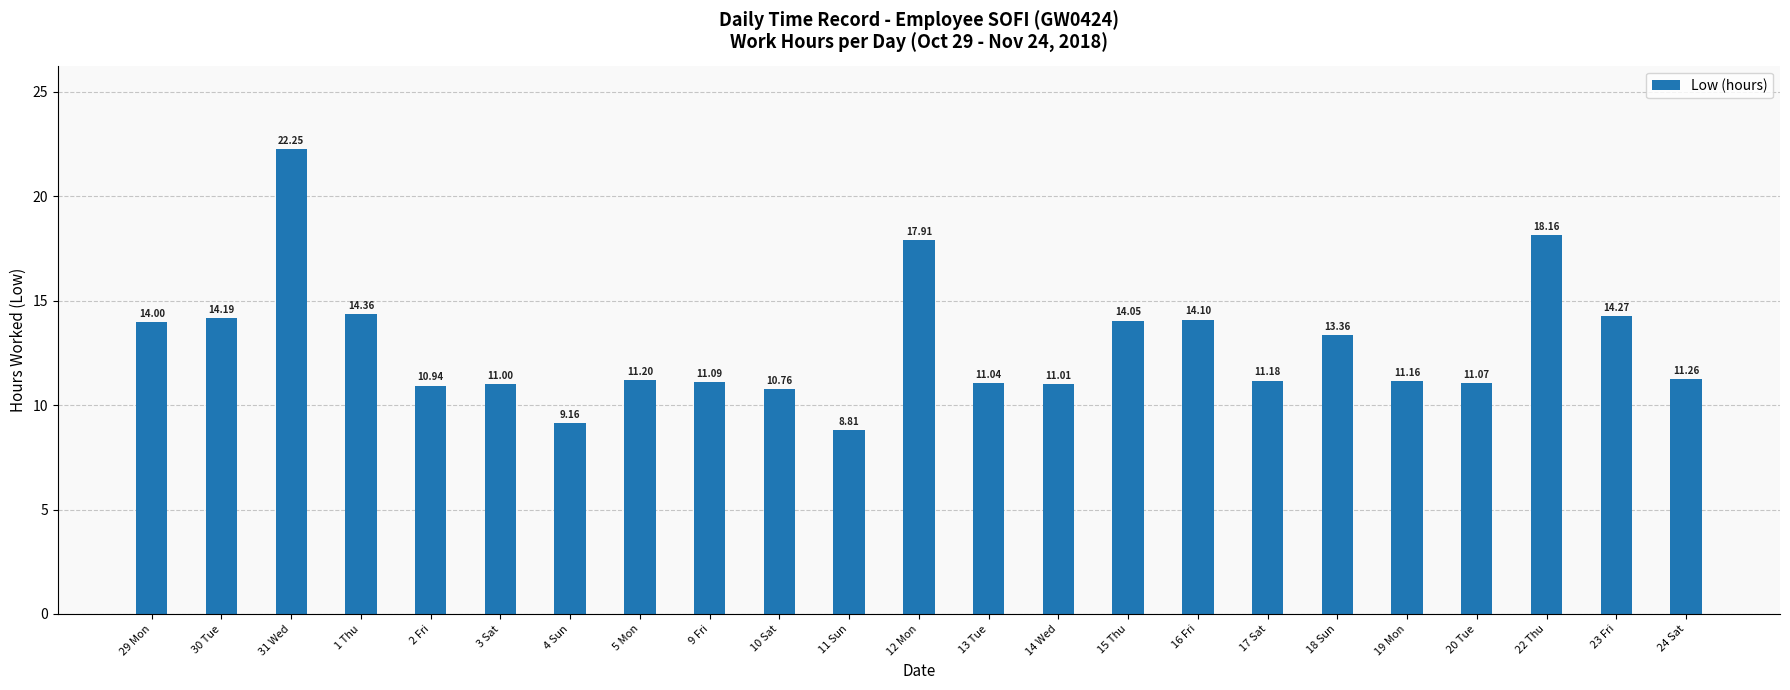

Rank the categories by value from lowest to highest.

11 Sun, 4 Sun, 10 Sat, 2 Fri, 3 Sat, 14 Wed, 13 Tue, 20 Tue, 9 Fri, 19 Mon, 17 Sat, 5 Mon, 24 Sat, 18 Sun, 29 Mon, 15 Thu, 16 Fri, 30 Tue, 23 Fri, 1 Thu, 12 Mon, 22 Thu, 31 Wed